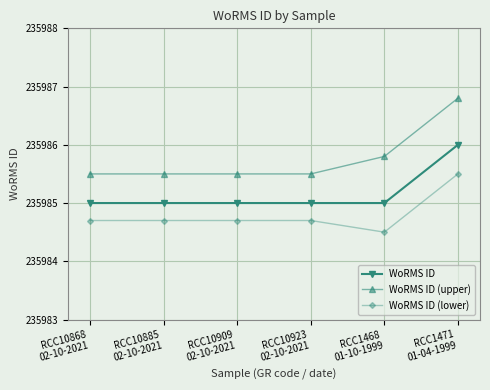

The WoRMS ID (upper) series shows 134850.3 at RCC10923
02-10-2021. True or false?

False